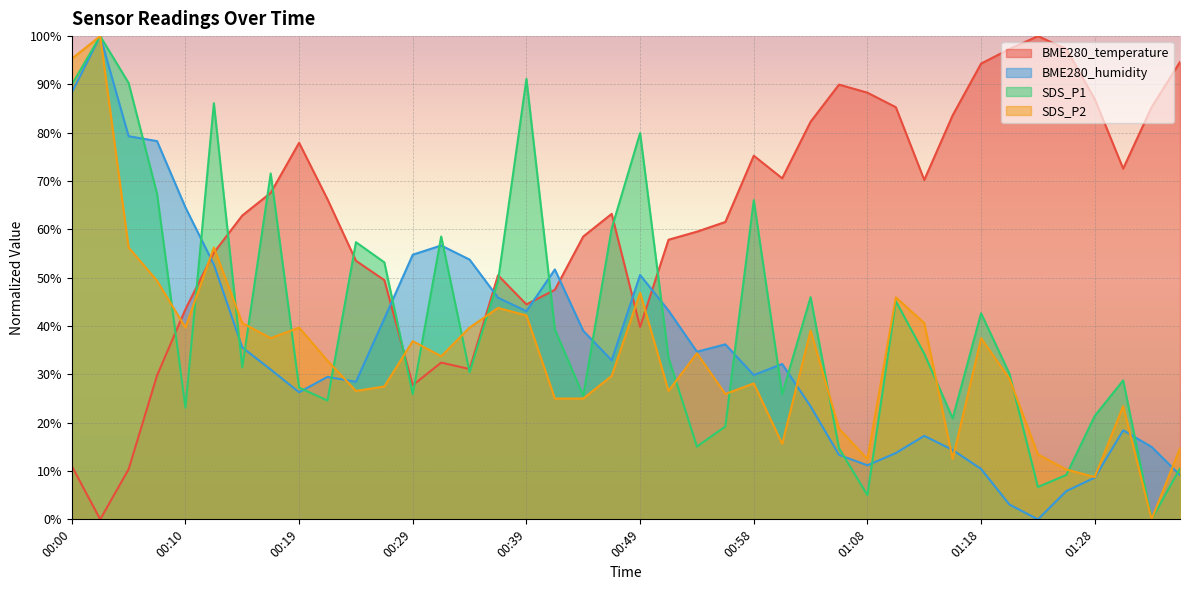

Reading left to right, what are all the values shown in this chart?

BME280_temperature: 11.0	0.0	10.4	29.8	43.5	55.2	62.9	67.6	77.9	66.2	53.5	49.5	27.8	32.4	31.1	50.5	44.5	47.5	58.5	63.2	39.8	57.9	59.5	61.5	75.3	70.6	82.3	90.0	88.3	85.3	70.2	83.6	94.3	97.3	100.0	97.3	87.0	72.6	85.3	94.6
BME280_humidity: 88.3	100.0	79.3	78.3	64.5	52.7	35.6	31.0	26.3	29.5	28.5	41.6	54.8	56.7	53.7	45.9	43.1	51.7	39.0	32.9	50.6	43.2	34.7	36.2	29.9	32.1	23.4	13.3	11.2	13.7	17.3	14.4	10.4	3.0	0.0	5.8	8.6	18.4	15.0	9.1
SDS_P1: 90.0	100.0	90.3	67.4	23.1	86.1	31.4	71.6	27.3	24.6	57.4	53.2	25.9	58.5	30.4	49.3	91.1	39.3	25.6	60.2	79.9	33.4	15.1	19.2	66.1	25.9	46.0	14.7	5.0	45.2	34.3	20.9	42.6	30.1	6.7	9.2	21.4	28.8	0.0	10.5
SDS_P2: 95.3	100.0	56.2	49.4	39.7	56.2	40.6	37.5	39.7	32.8	26.6	27.5	36.9	33.7	39.7	43.8	42.2	25.0	25.0	29.7	46.9	26.6	34.4	25.9	28.1	15.6	39.1	18.7	12.5	45.9	40.6	12.5	37.5	29.1	13.4	10.3	8.8	23.4	0.0	14.7